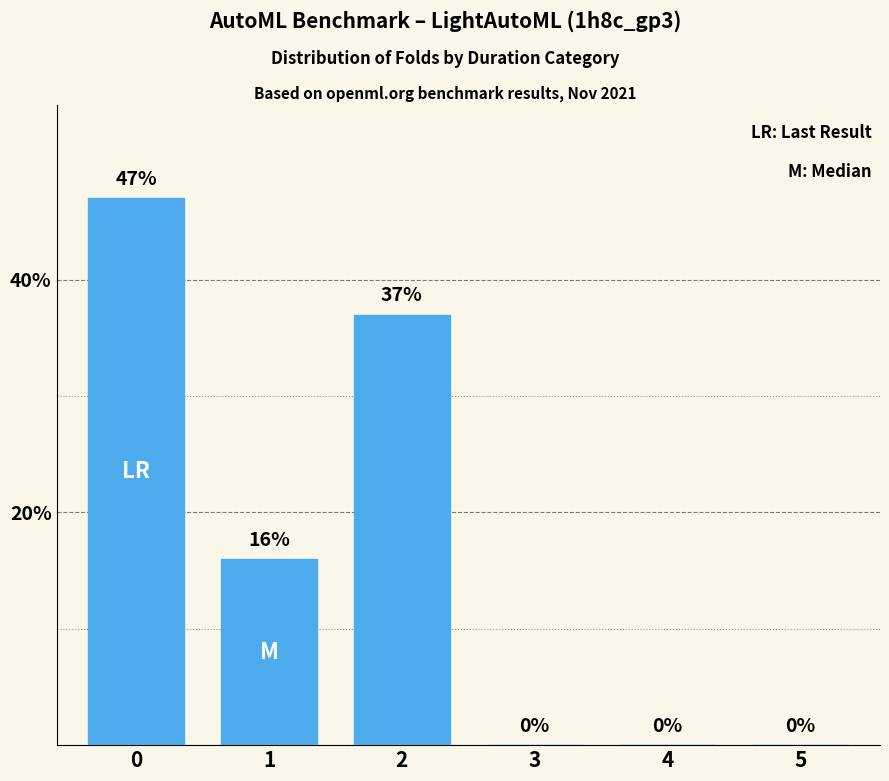

What is the greatest value displayed?

47